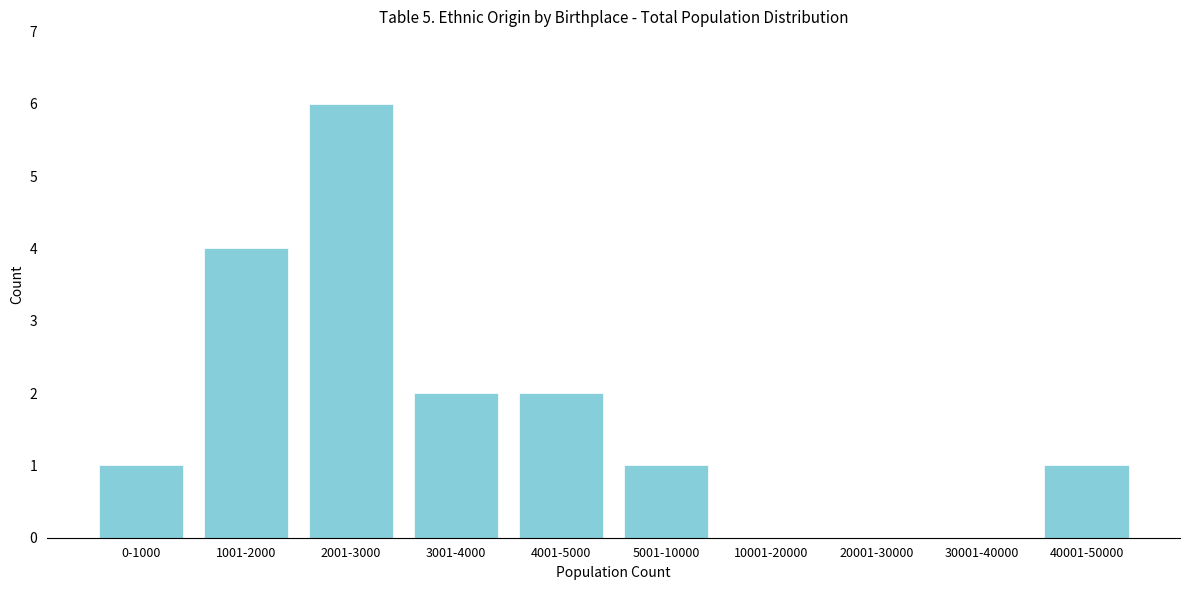

Reading right to left, what are all the values shown in this chart?

40001-50000=1	30001-40000=0	20001-30000=0	10001-20000=0	5001-10000=1	4001-5000=2	3001-4000=2	2001-3000=6	1001-2000=4	0-1000=1